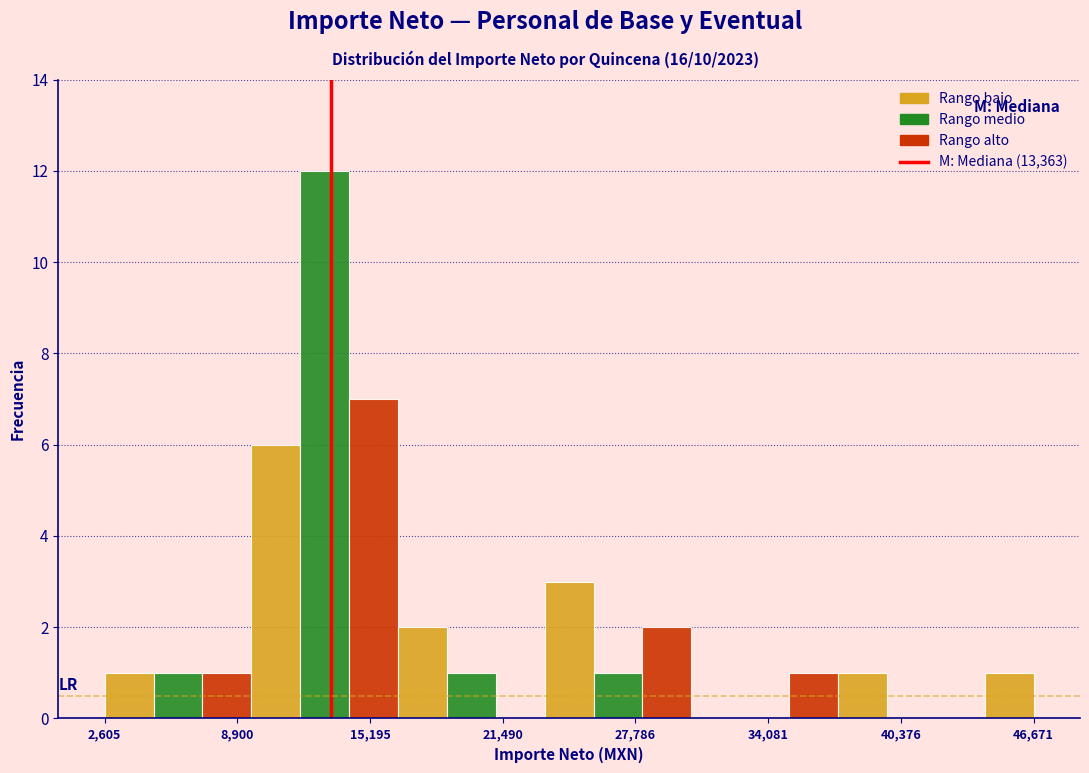

Around what value on the x-axis is the tallest bar? Give the approximate position of its centre, as read against the axis.

13000